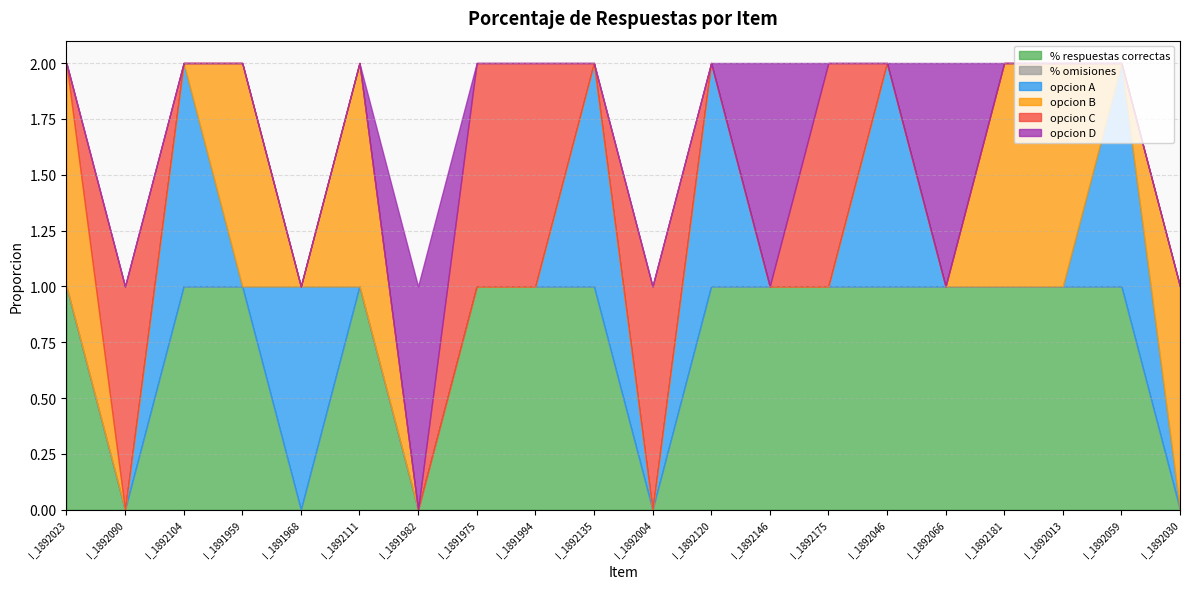

At how many categories does at least one series exceed 0?

20